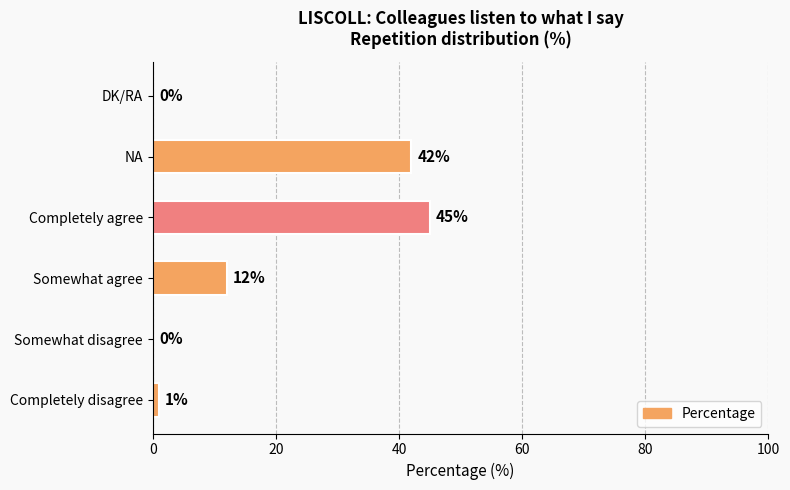

What is the sum of all values?

100